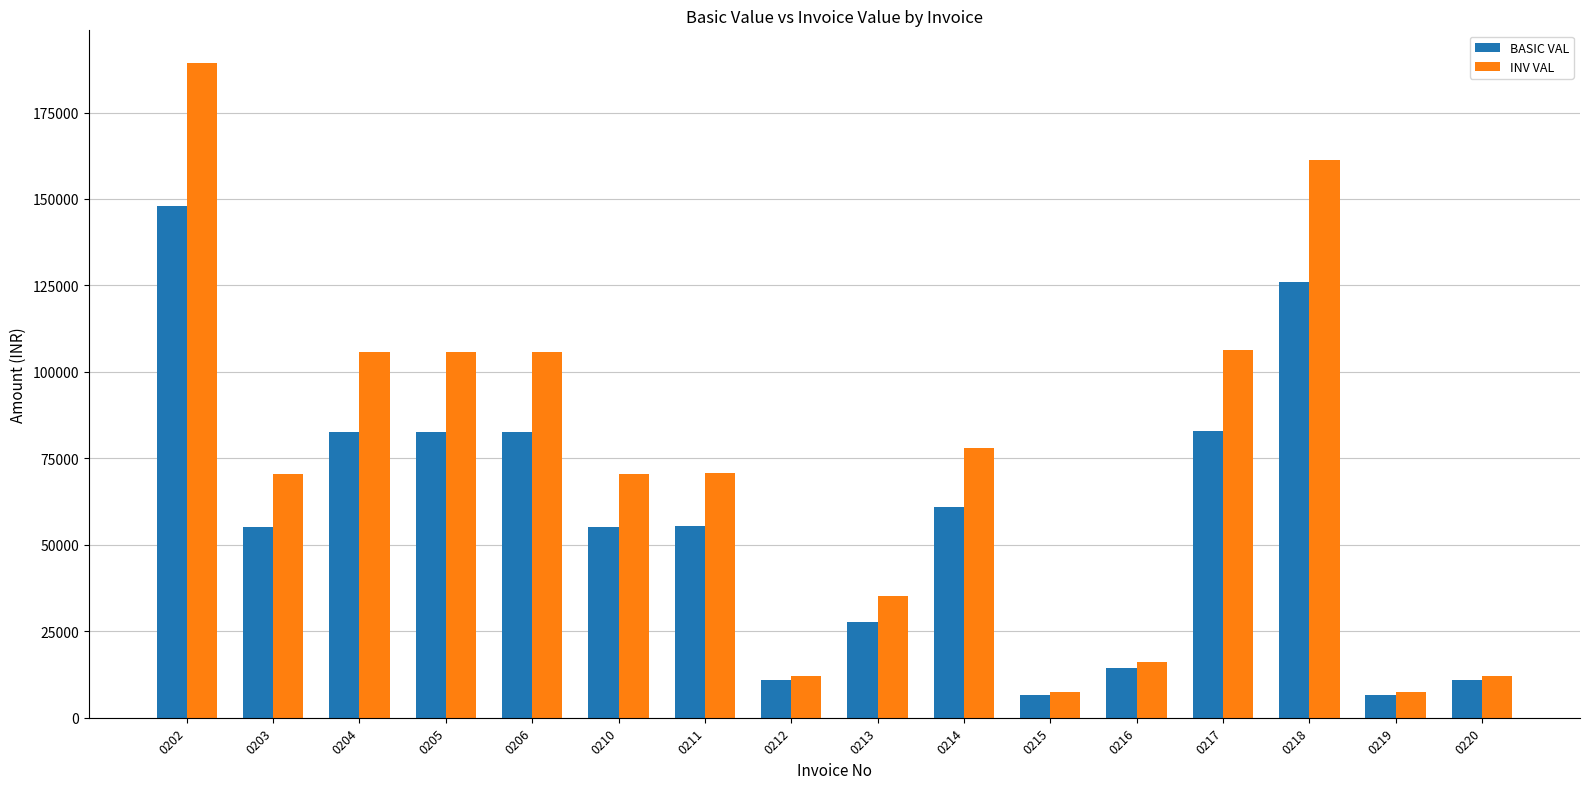

At how many categories does at least one series exceed 184890?

1